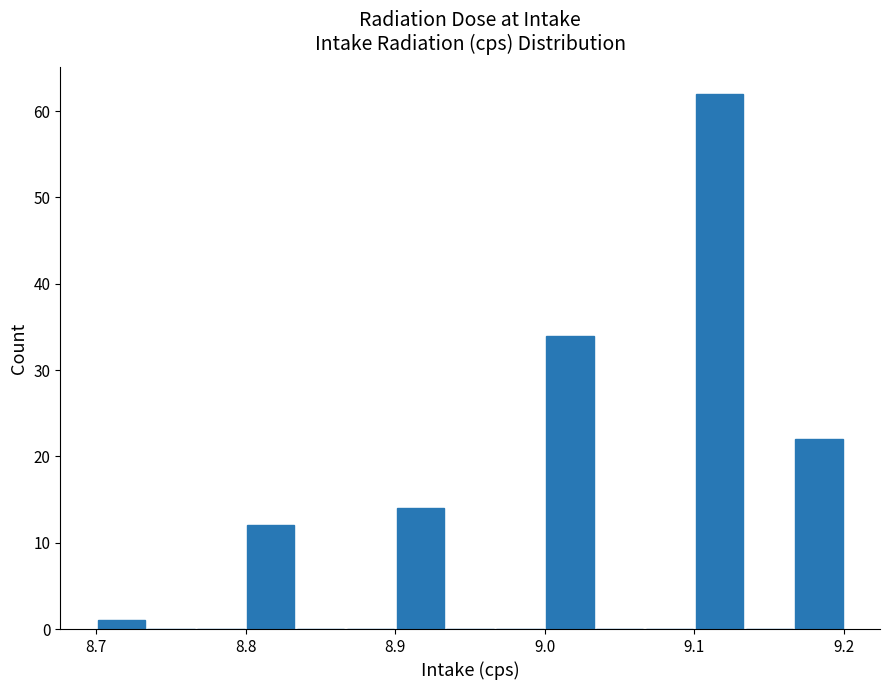

Read against the x-axis, roughly where is the centre of the tallest bar?

9.12